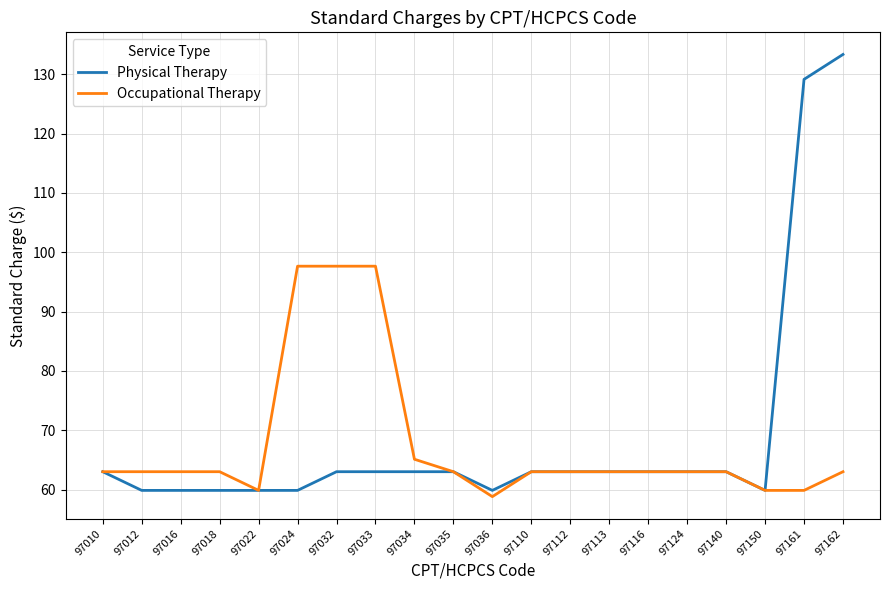

Is the value of Physical Therapy at 97018 greater than the value of Occupational Therapy at 97033?

No